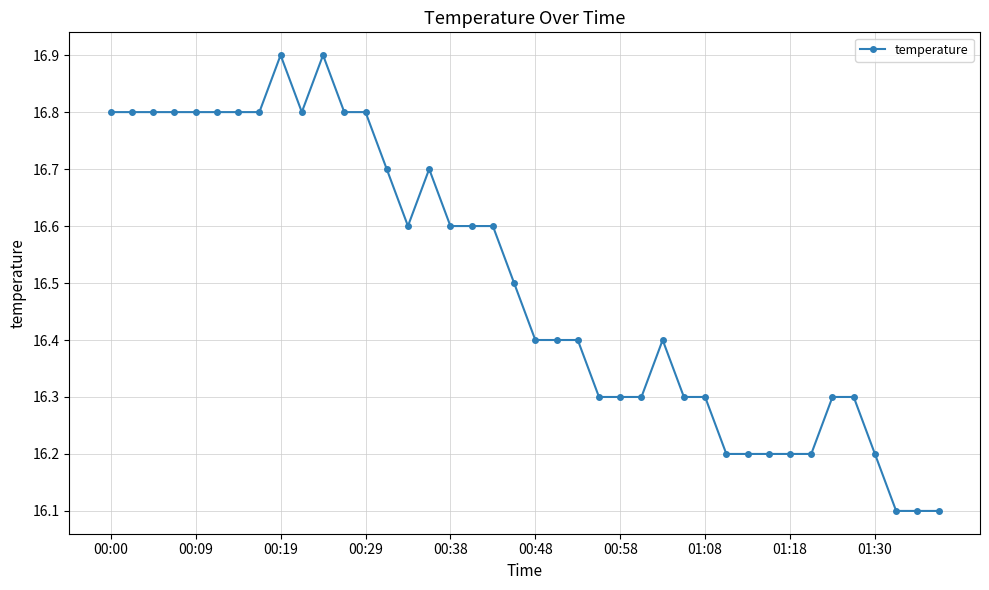

What is the value of the 9th point from the left?

16.9